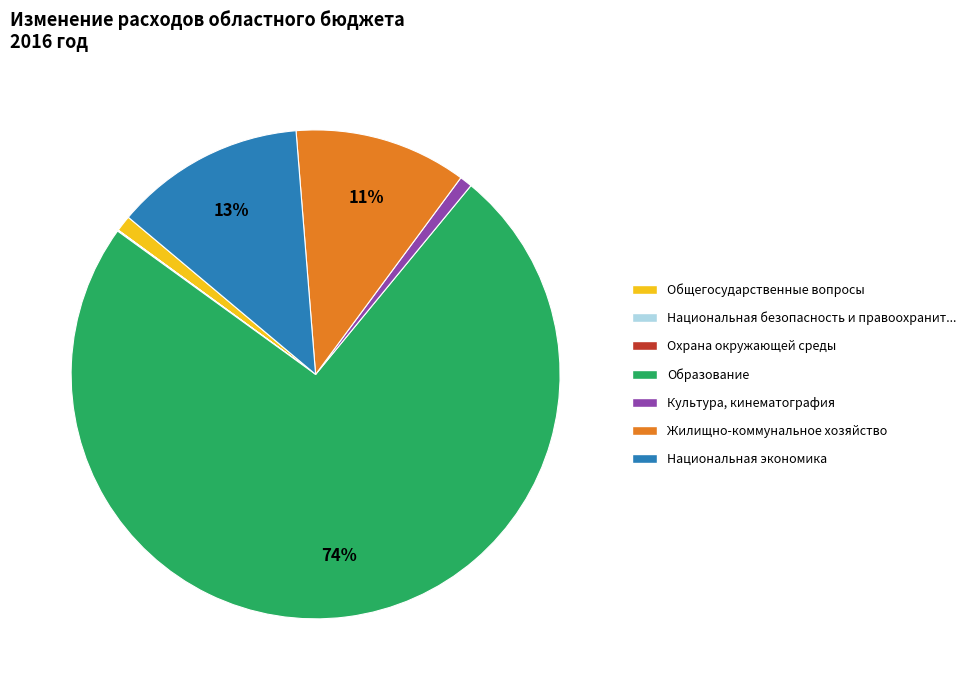

To the nearest percent, what is the difference between the largest and smallest slice percentages?

74%